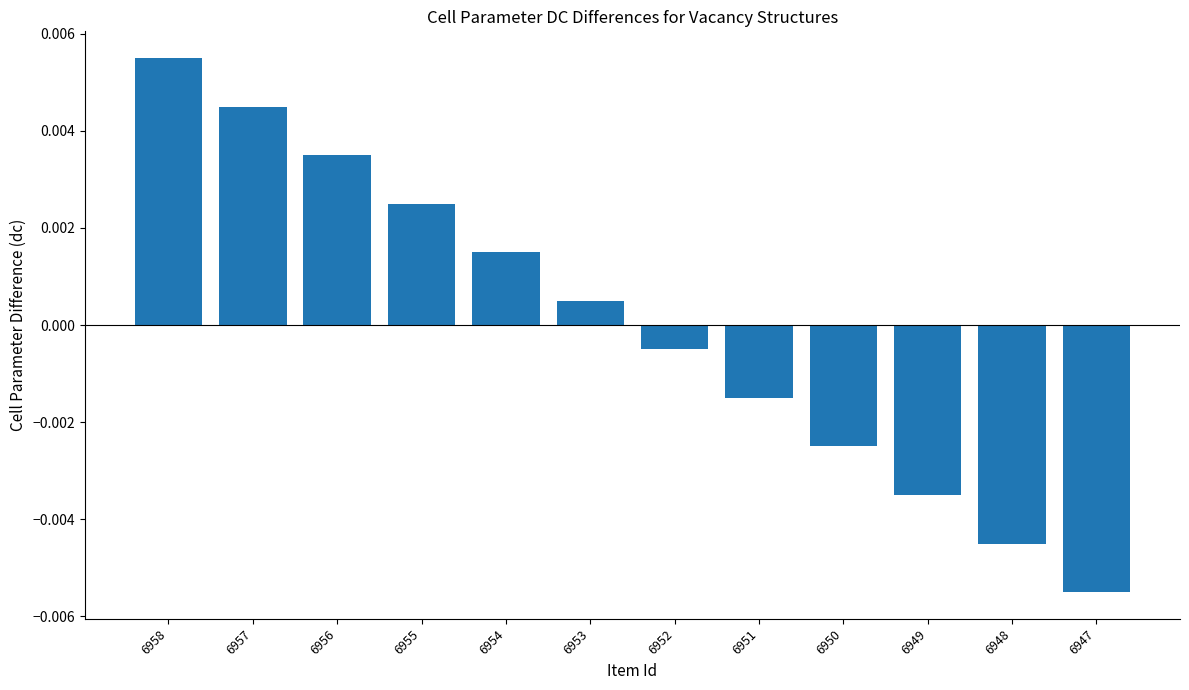

How many data points does each series have?

12